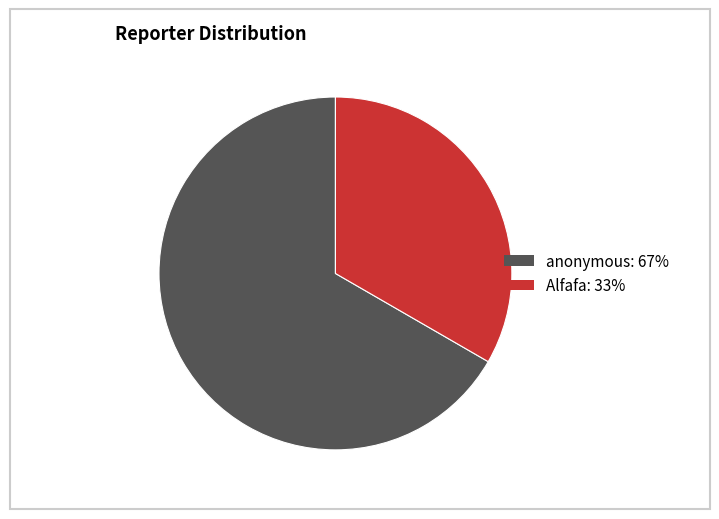

Which category has the smallest portion of the pie?

Alfafa: 33%